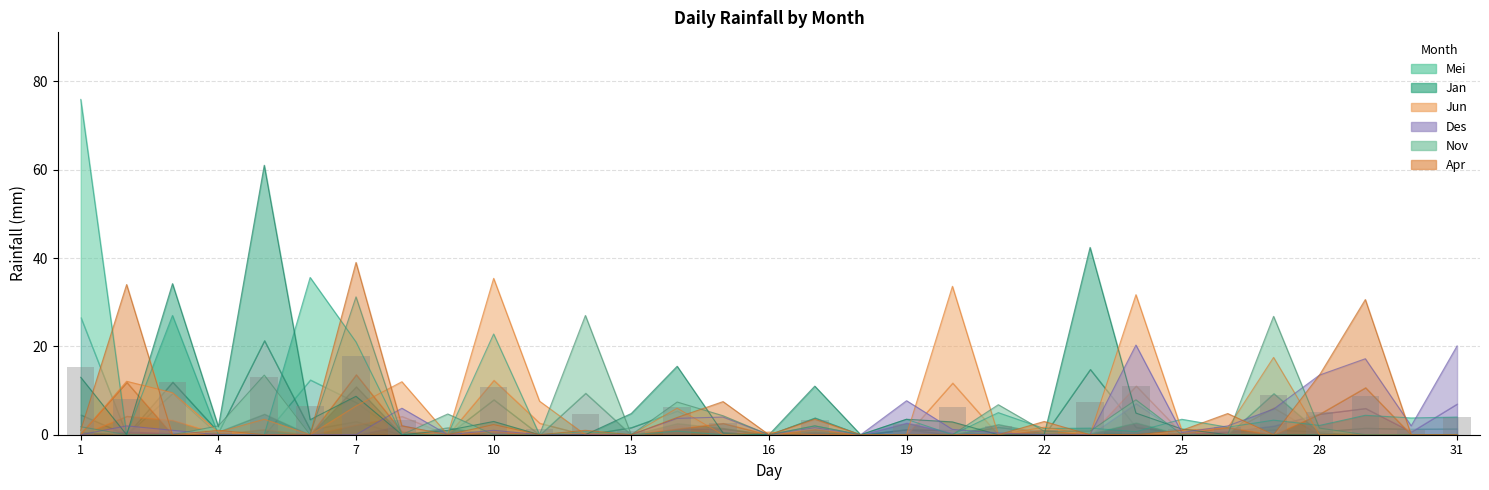

At which category is the sum across all series the highest?

7